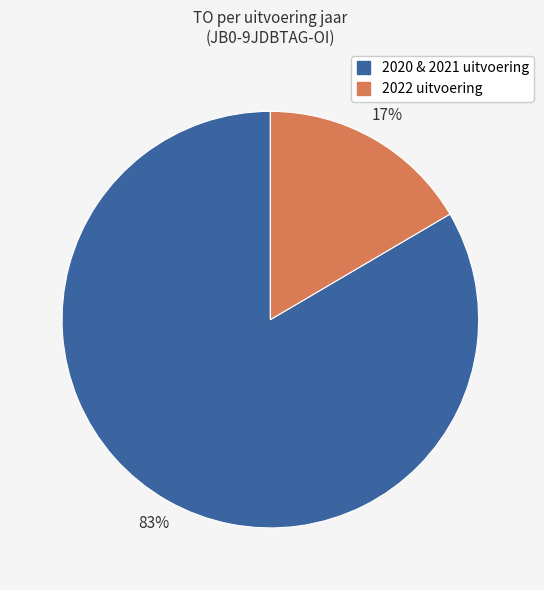

Does any single category account for the majority?

Yes